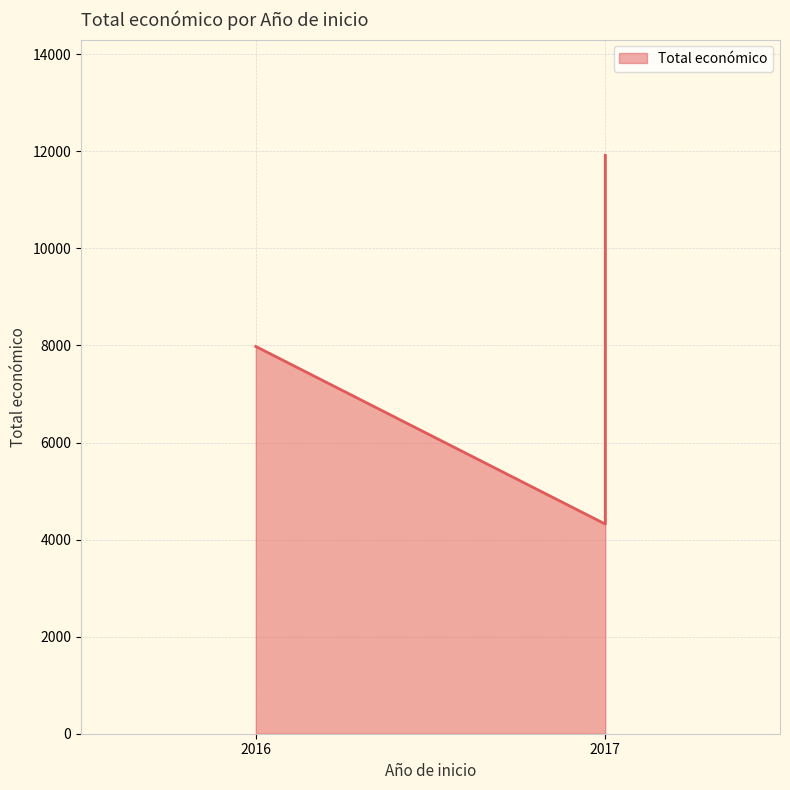

What is the ratio of the value at 2017 to the value at 2017?

0.4